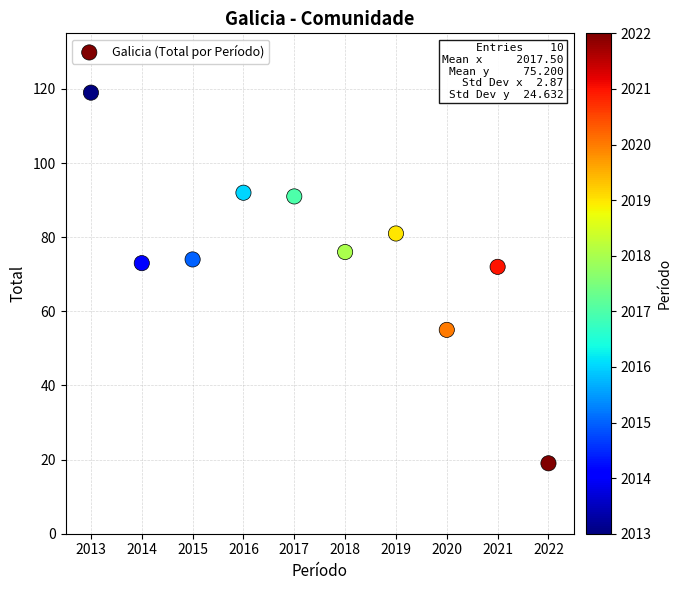

What is the range of X values (max minus min)?

9